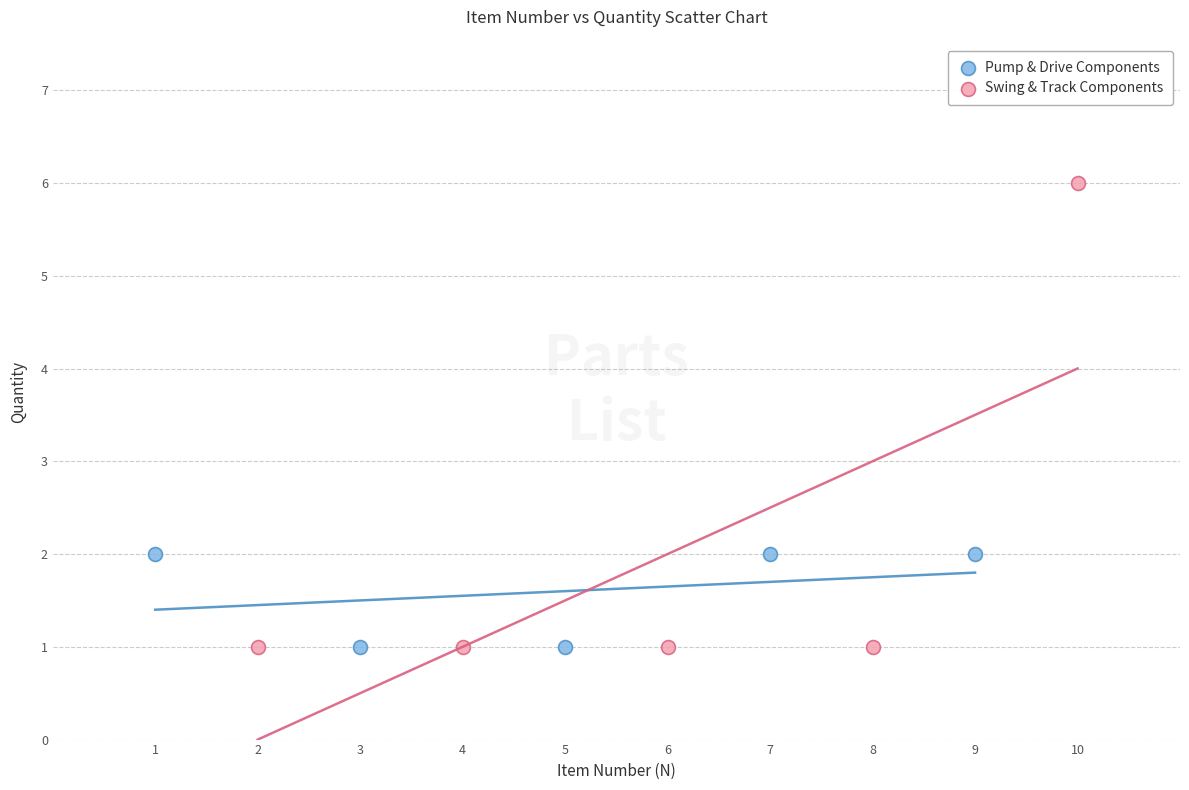

Which series reaches the maximum Y coordinate?

Swing & Track Components